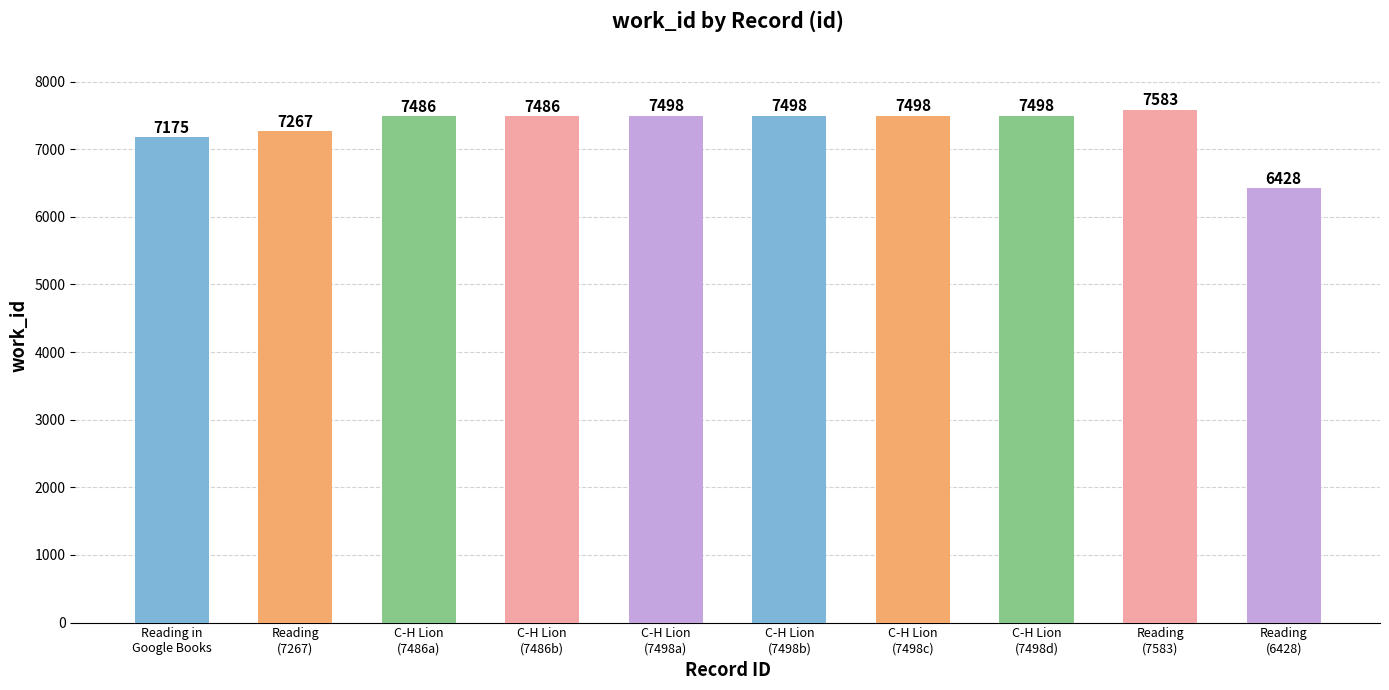

What is the difference between the values at C-H Lion
(7486a) and Reading
(7267)?

219